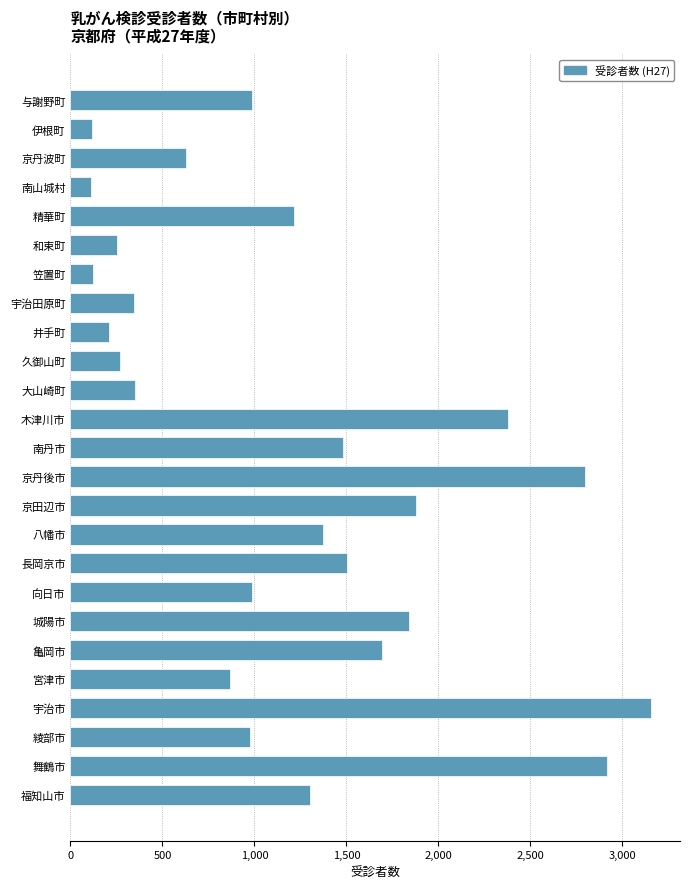

What is the smallest value displayed?

109